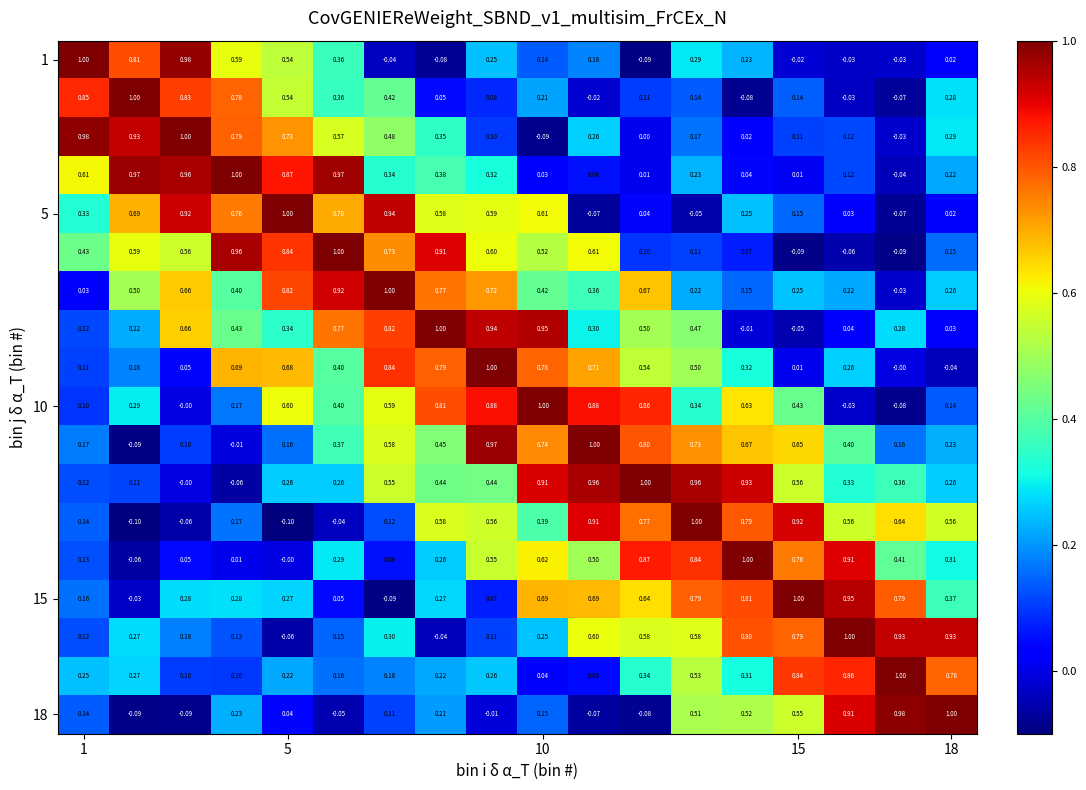

How many data points in 15 are above 0?

16